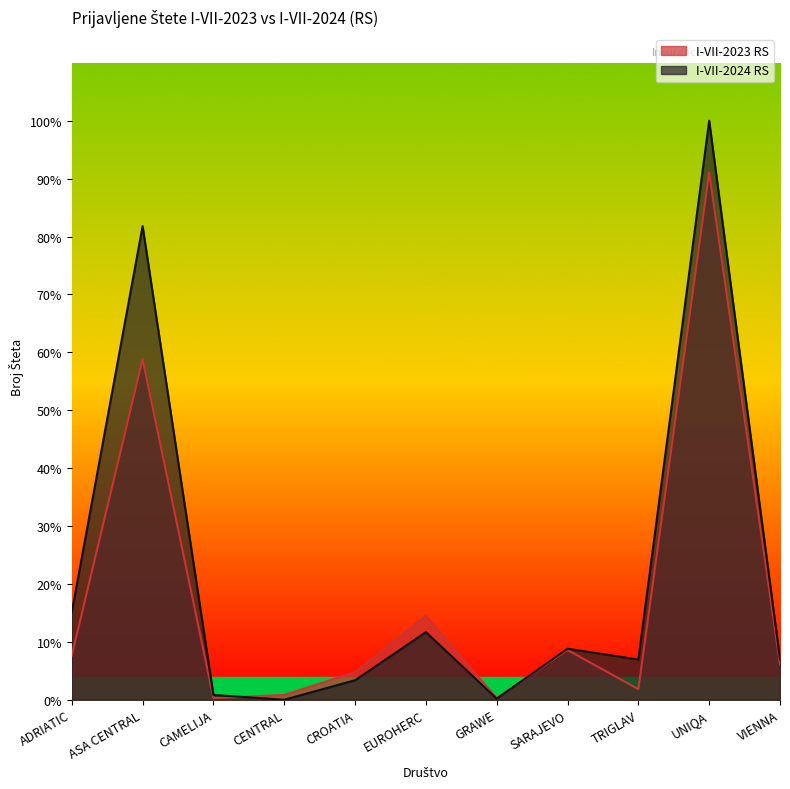

What is the sum of all I-VII-2024 RS values?

5190